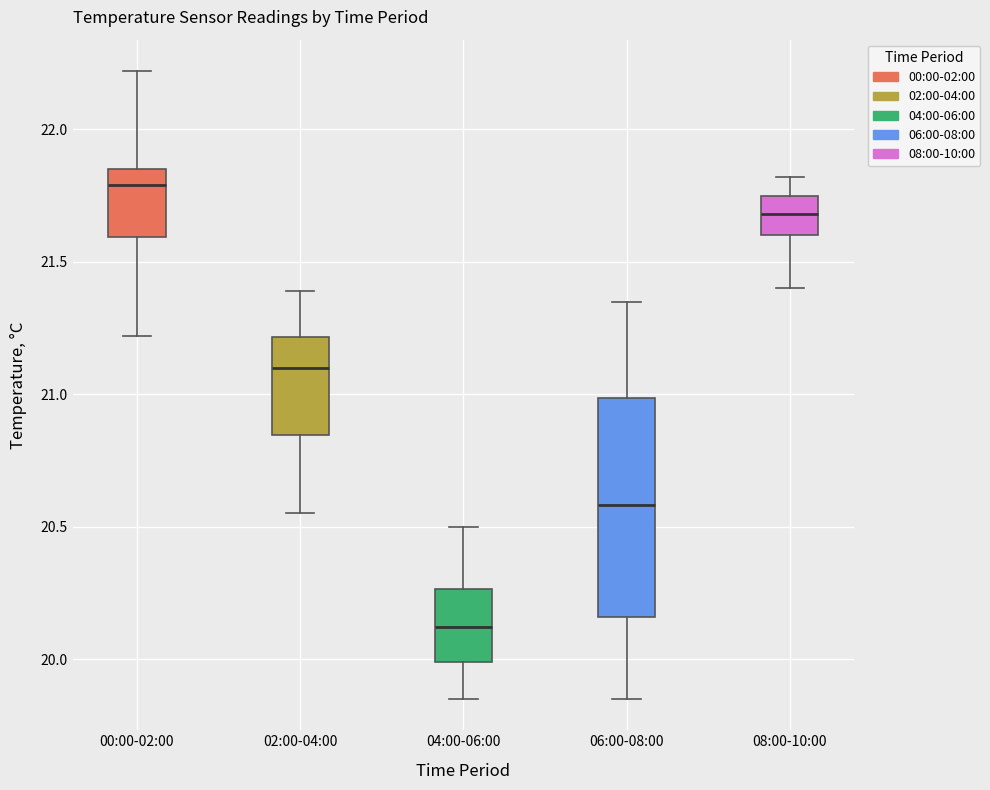

Where does the upper whisker of the box for 00:00-02:00 end on the y-axis? The values are not printed on the chart, so give them approximately, as read against the axis.

22.20